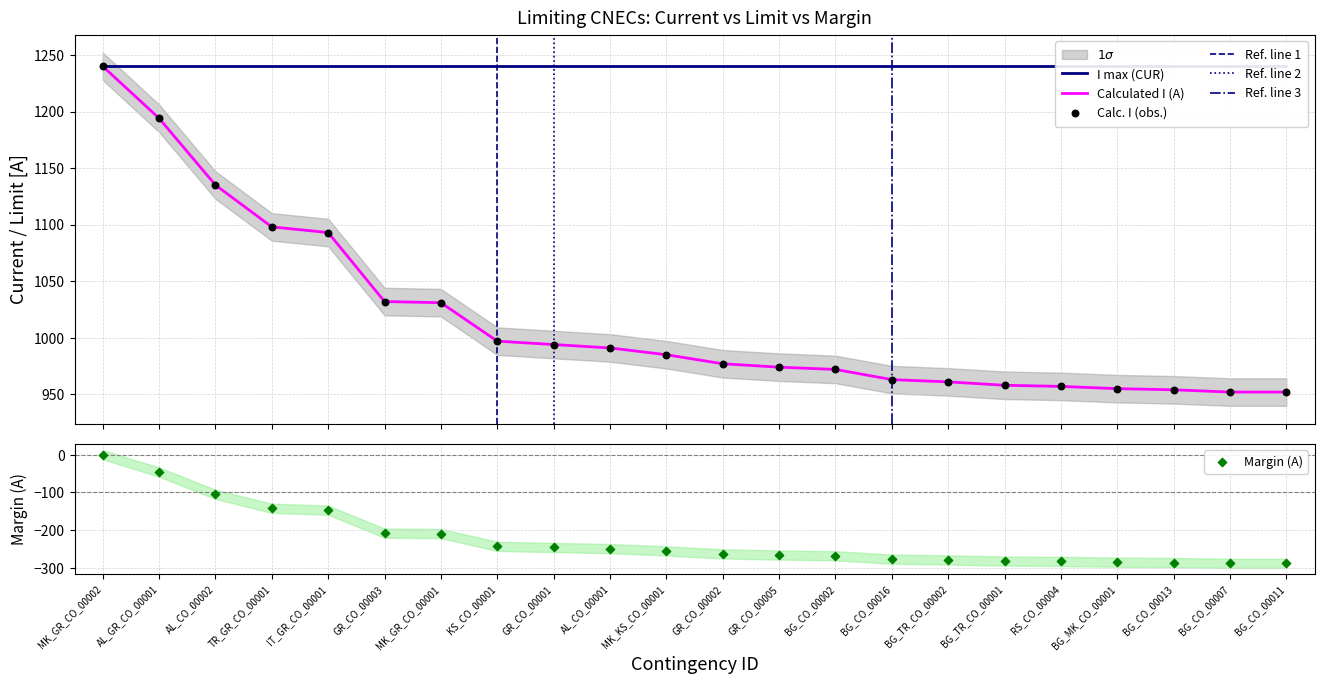

What is the total value across all series at GR_CO_00001?

1988